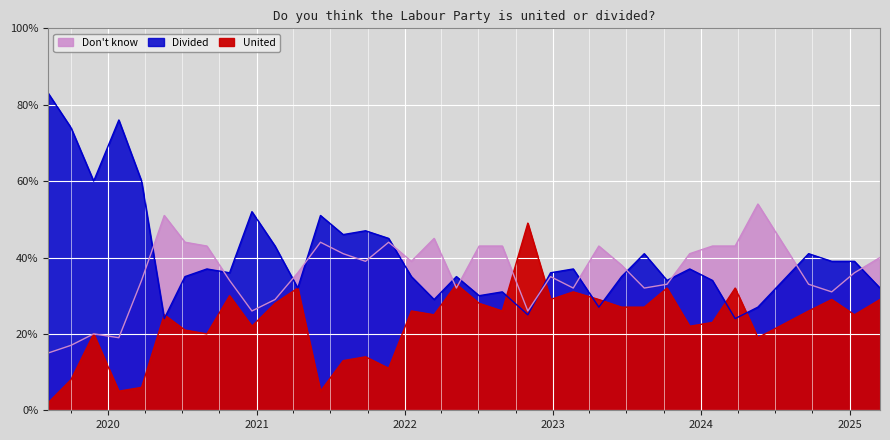

At which category is the sum across all series the highest?

2022-07-03